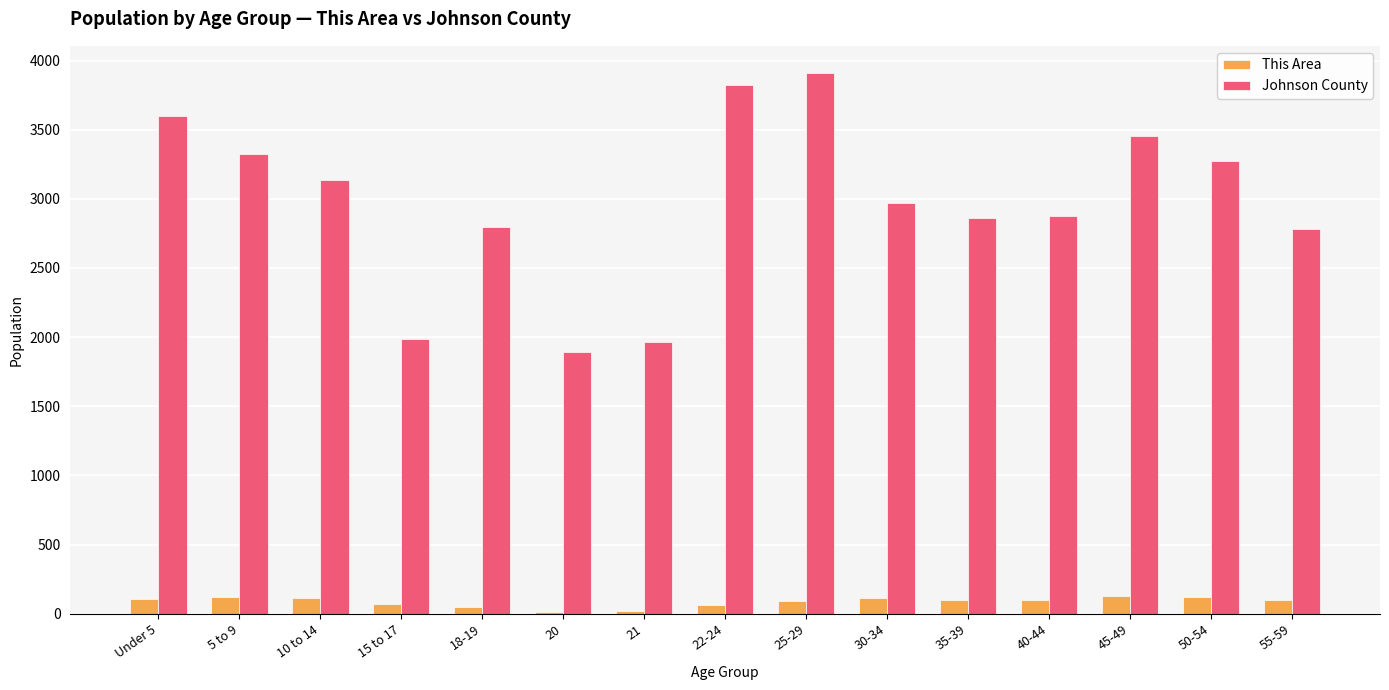

What is the maximum value shown in the chart?

3911